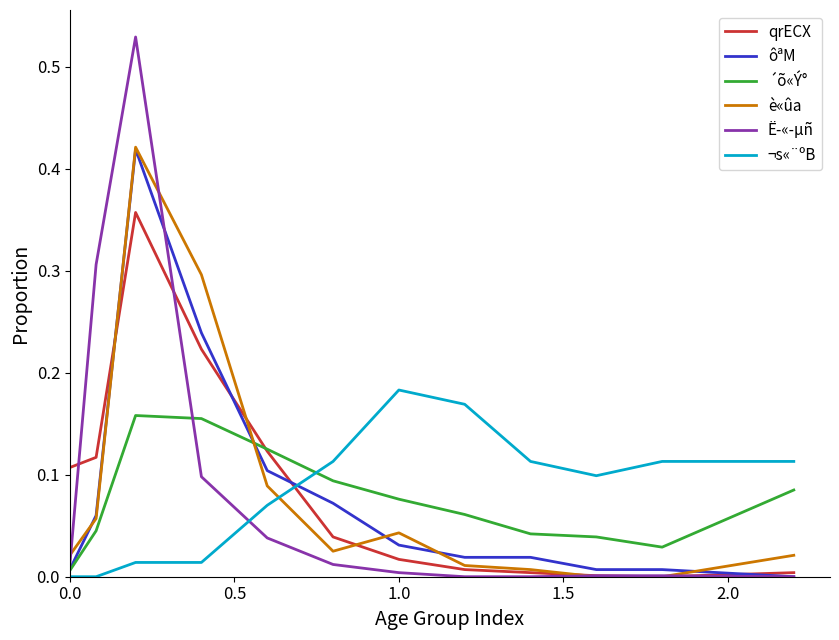

True or false: ´õ«Ý° and è«ûa intersect in this chart.

True